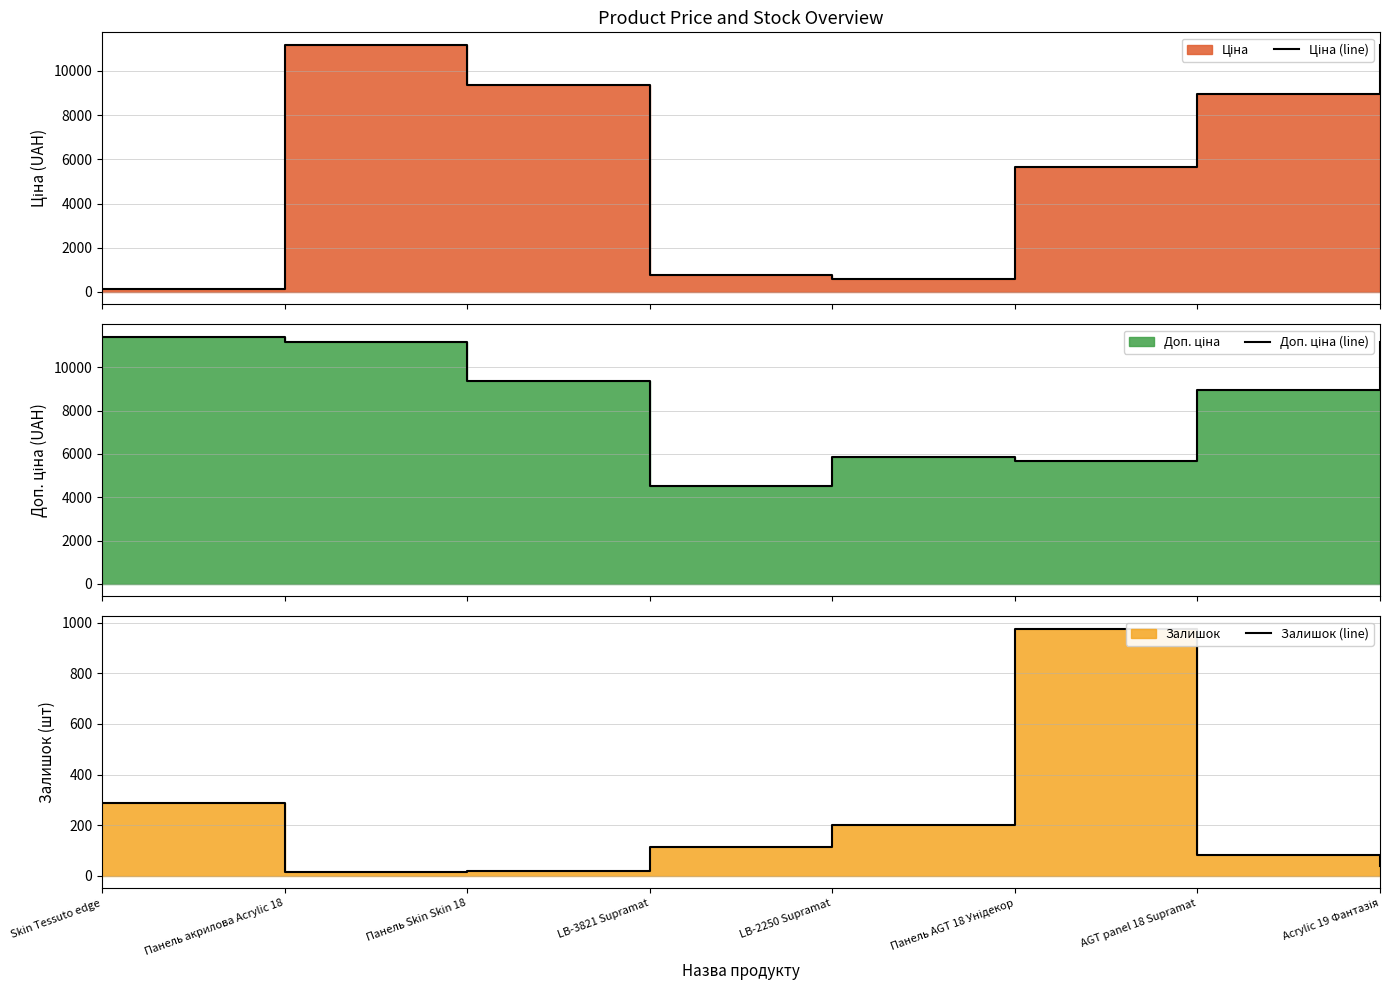

Between Skin Tessuto edge and Панель AGT 18 Унідекор, which is larger?

Панель AGT 18 Унідекор